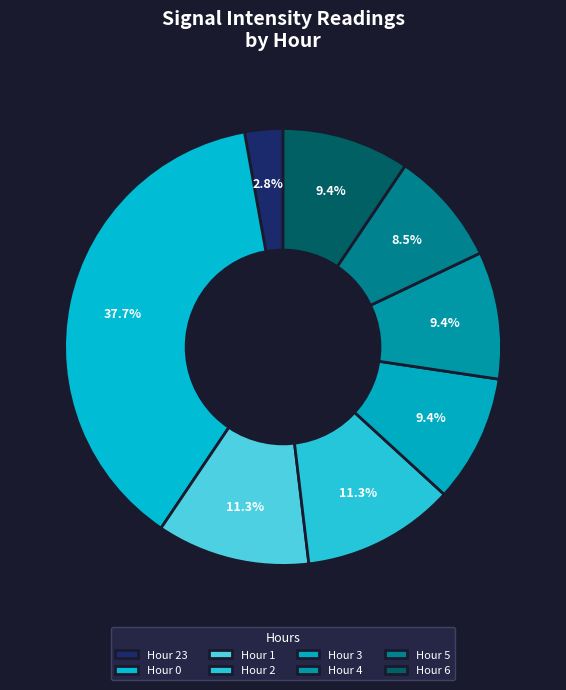

Does Hour 4 represent more than half of the total?

No